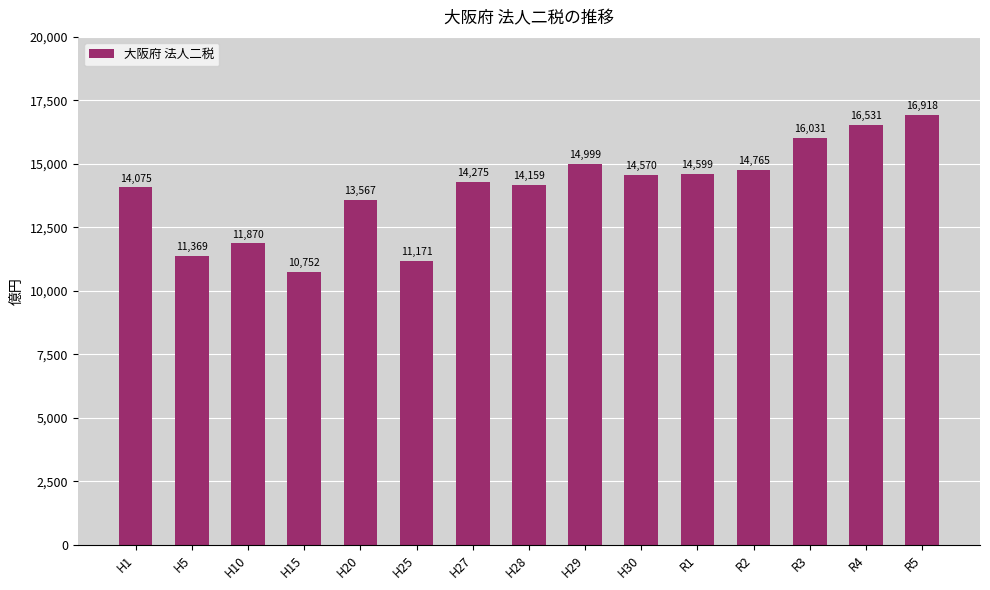

At which label is the value closest to 13835?

H1